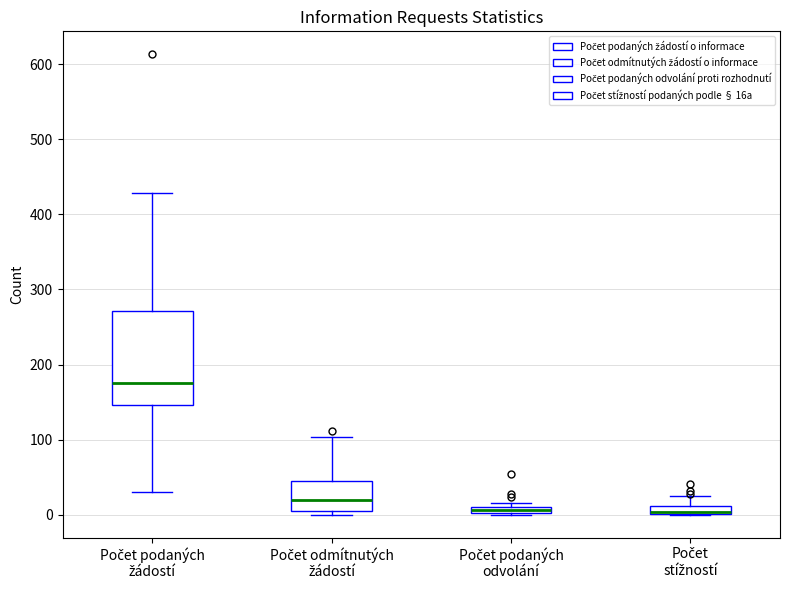

Where is the lower edge of the box for Počet stížností on the y-axis? The values are not printed on the chart, so give them approximately, as read against the axis.

0